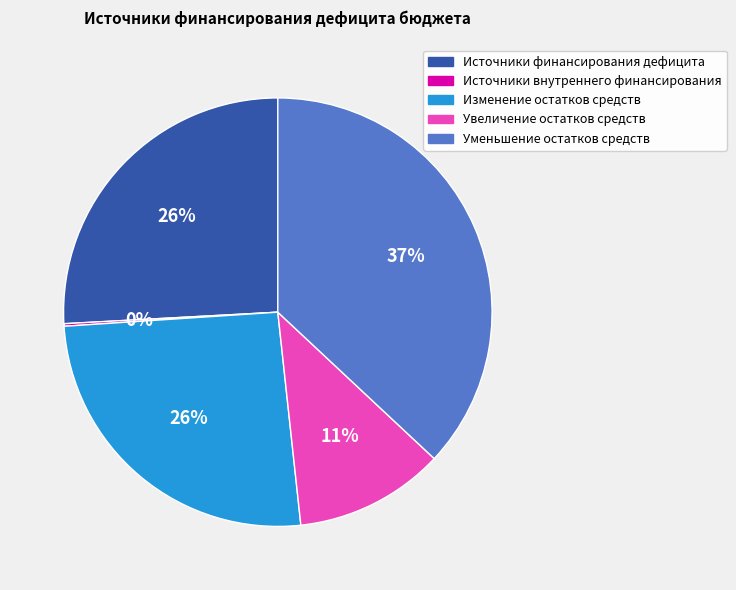

Does Изменение остатков средств represent more than half of the total?

No